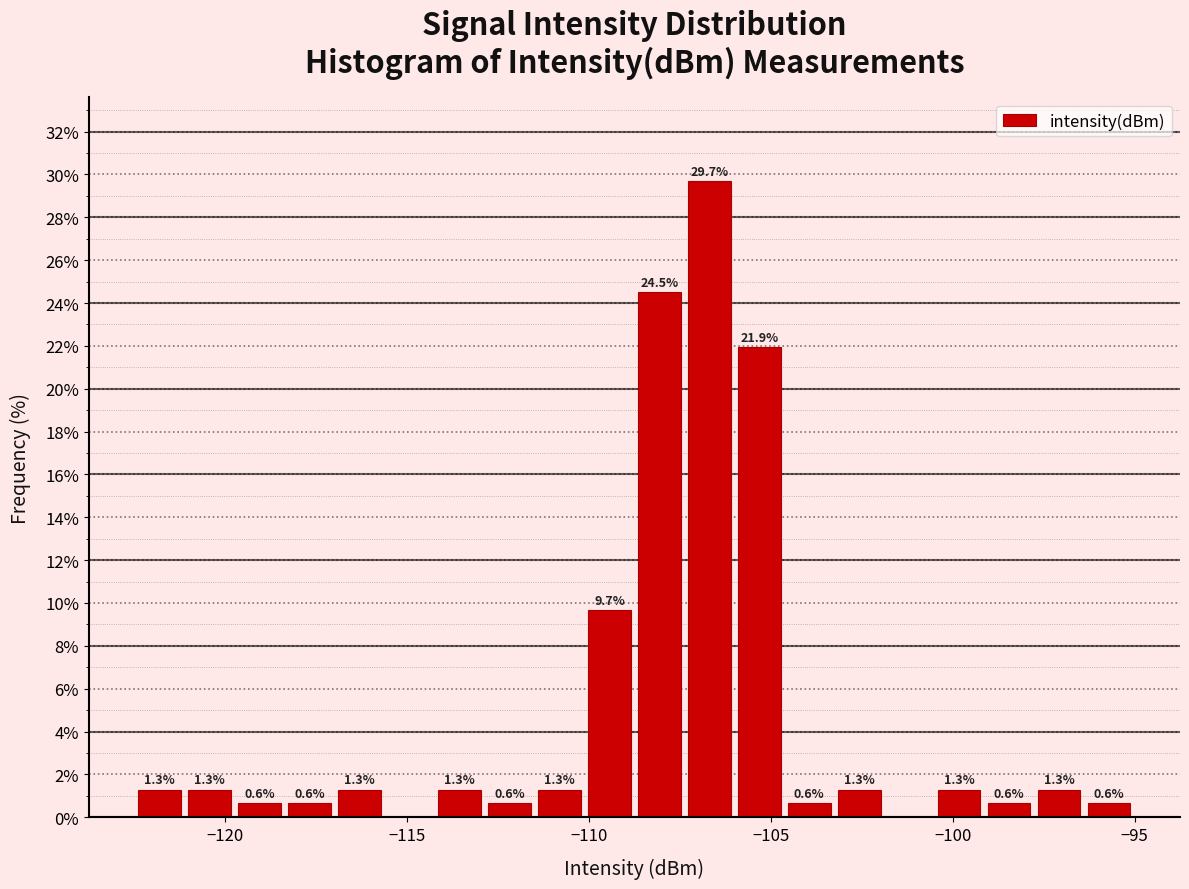

Around what value on the x-axis is the tallest bar? Give the approximate position of its centre, as read against the axis.

-106.5